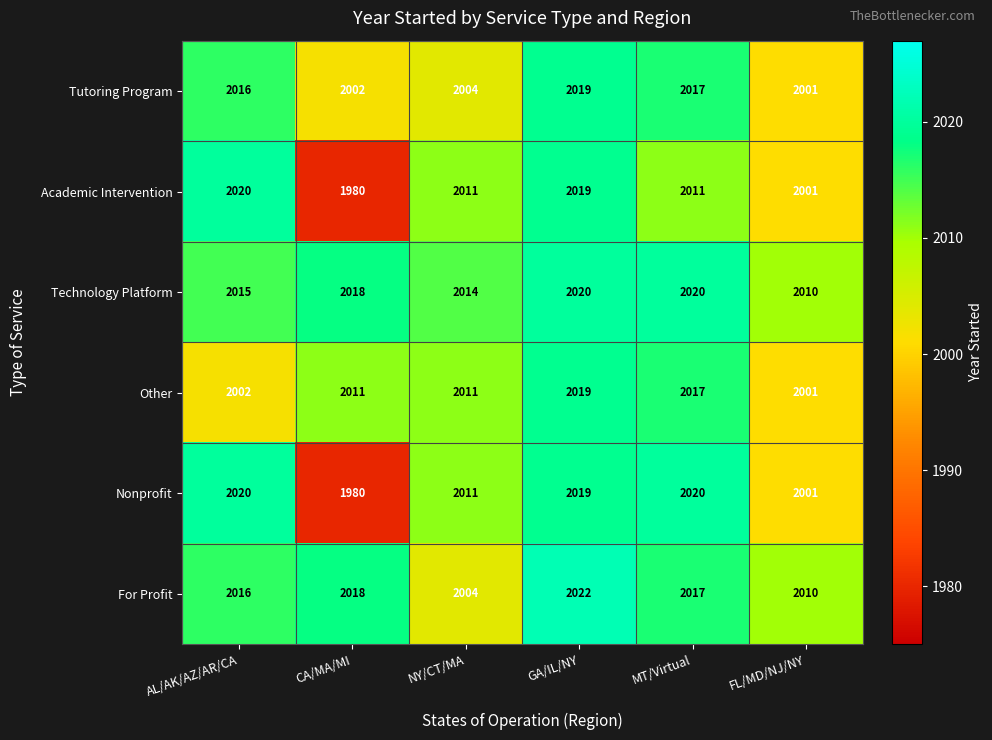

What is the minimum value for Nonprofit?

1980